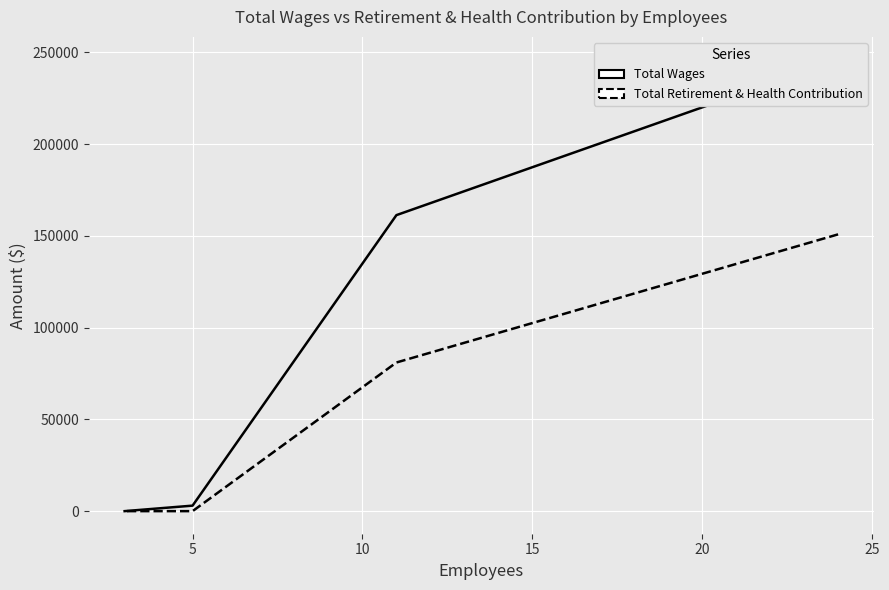

How many values in the Total Retirement & Health Contribution series exceed 0?

2